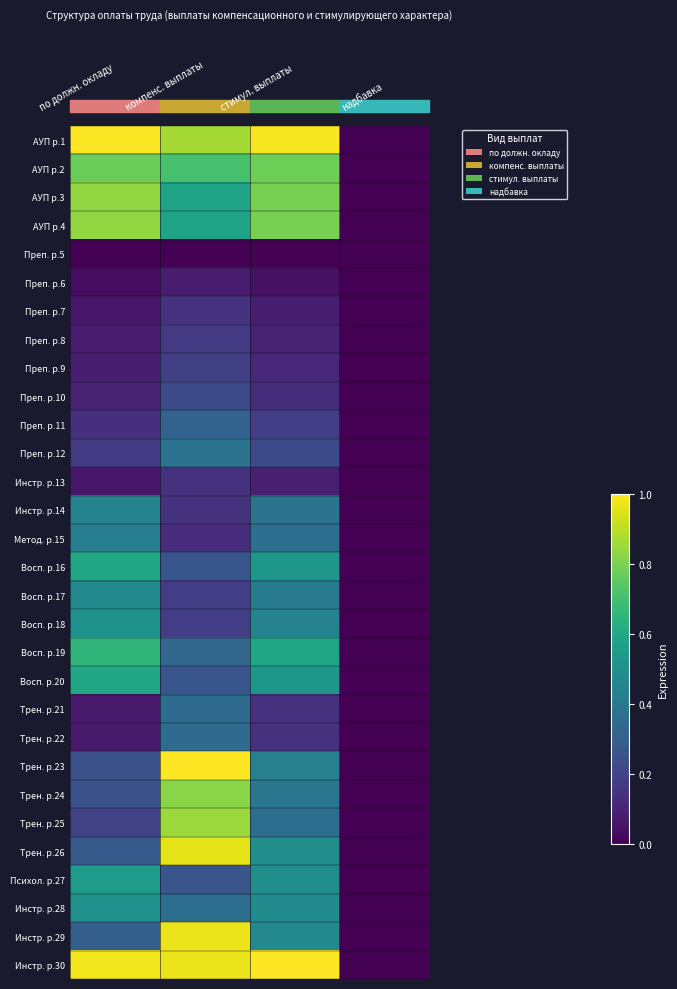

List the series in order of their peak value, lowest first.

Преп. р.5, Преп. р.6, Преп. р.7, Инстр. р.13, Преп. р.8, Преп. р.9, Преп. р.10, Преп. р.11, Трен. р.21, Трен. р.22, Преп. р.12, Метод. р.15, Инстр. р.14, Восп. р.17, Инстр. р.28, Восп. р.18, Психол. р.27, Восп. р.16, Восп. р.20, Восп. р.19, АУП р.2, Трен. р.24, АУП р.3, АУП р.4, Трен. р.25, Трен. р.26, Инстр. р.29, АУП р.1, Трен. р.23, Инстр. р.30